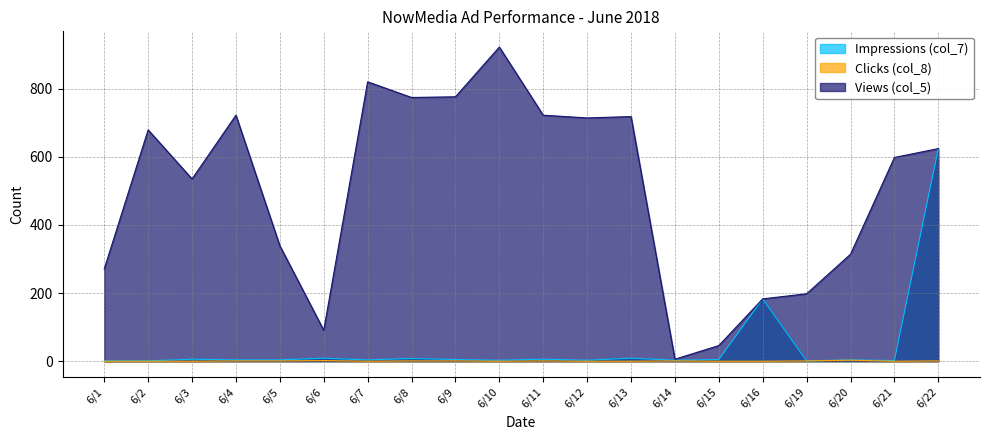

True or false: Clicks (col_8) and Views (col_5) cross at least once.

False